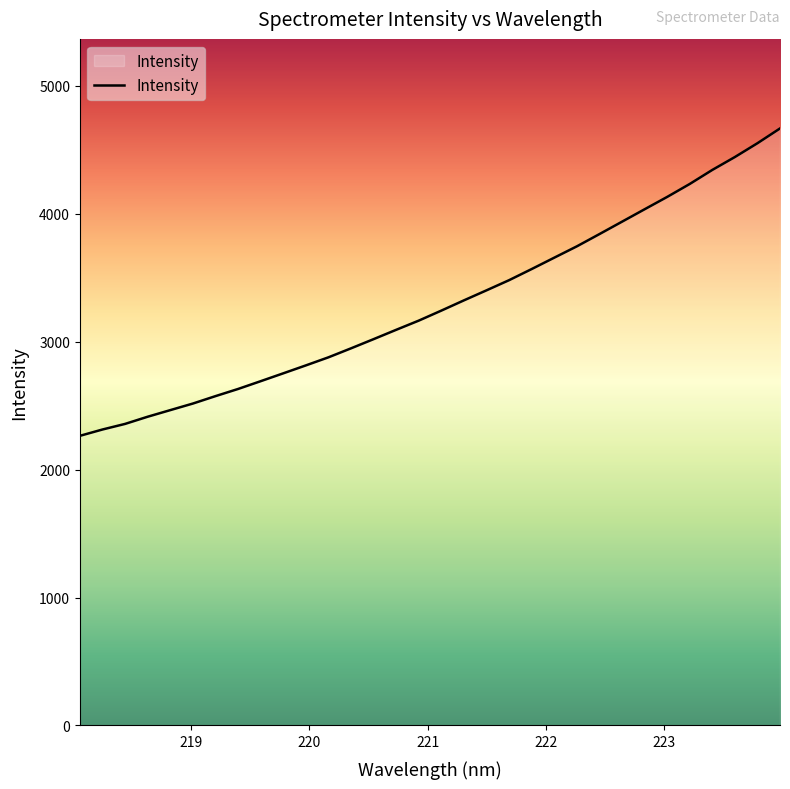

What is the greatest value displayed?

4667.0